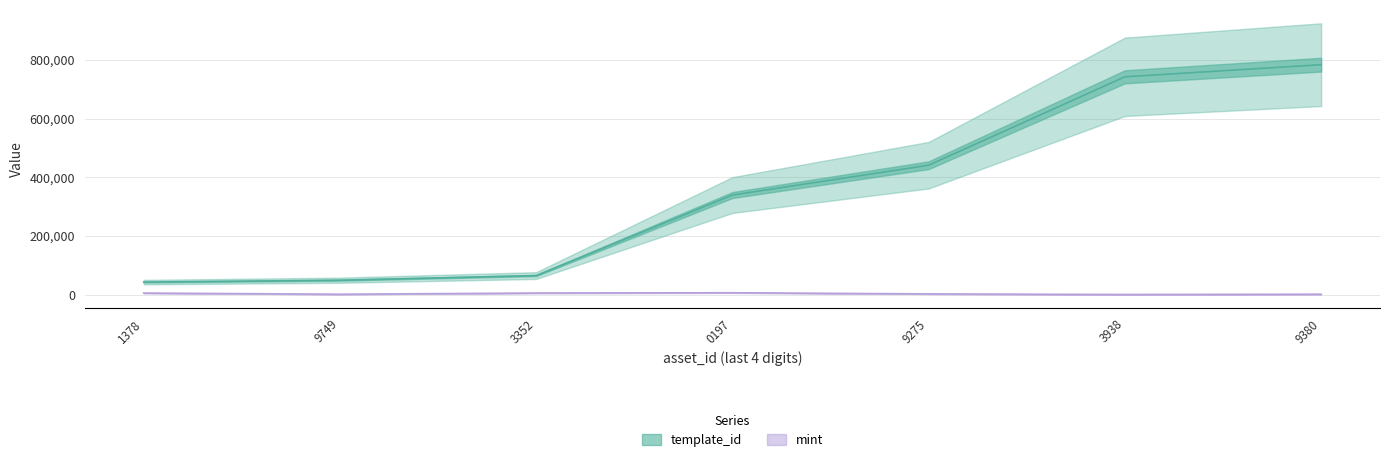

Which series has the largest range (max minus min)?

template_id